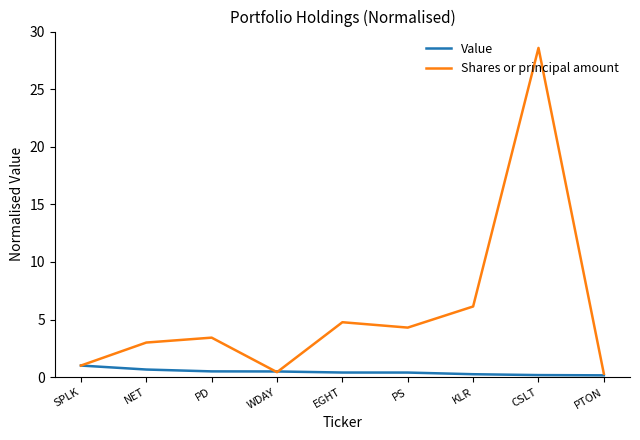

Rank the series by their maximum value, from highest to lowest.

Shares or principal amount, Value